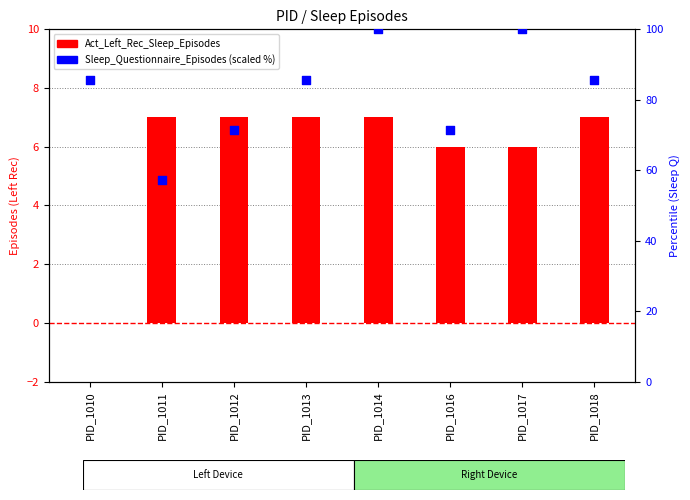

Which series has the largest total across all categories?

Sleep_Questionnaire_Episodes